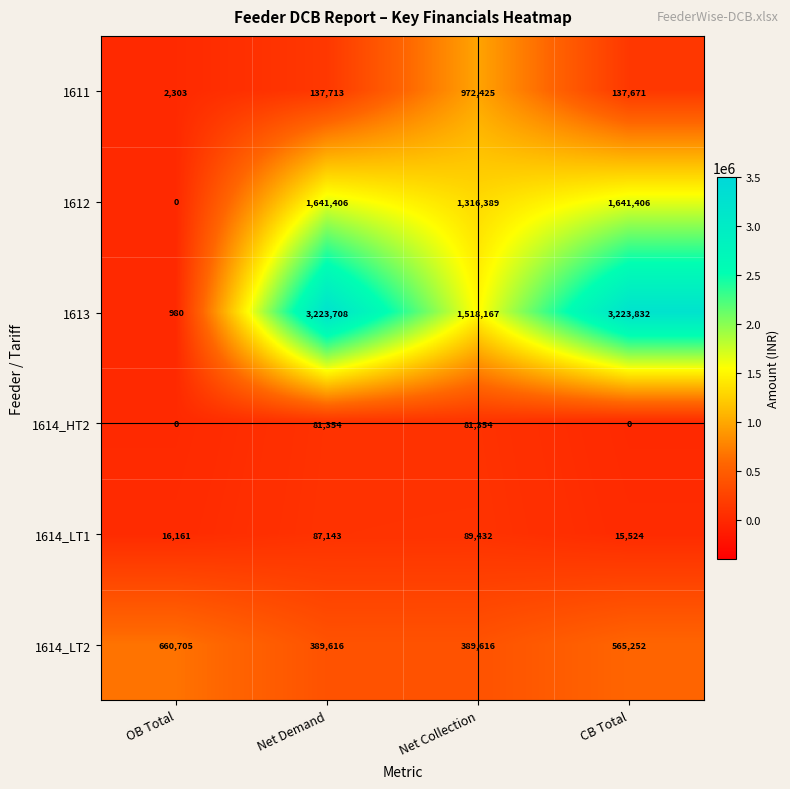

Rank the series by their maximum value, from highest to lowest.

1613, 1612, 1611, 1614_LT2, 1614_LT1, 1614_HT2